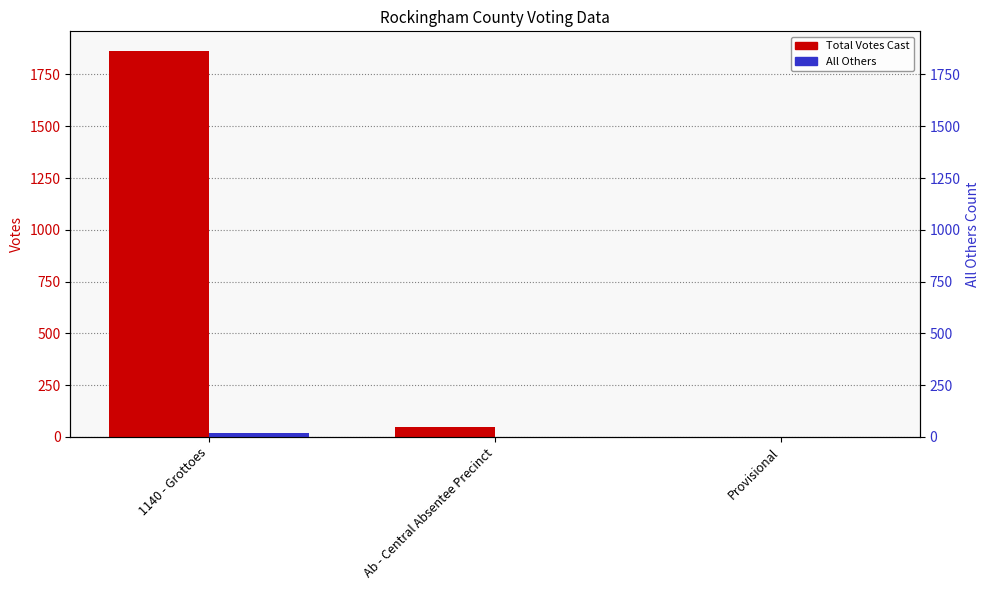

Rank the series at 1140 - Grottoes from highest to lowest value.

Total Votes Cast, All Others